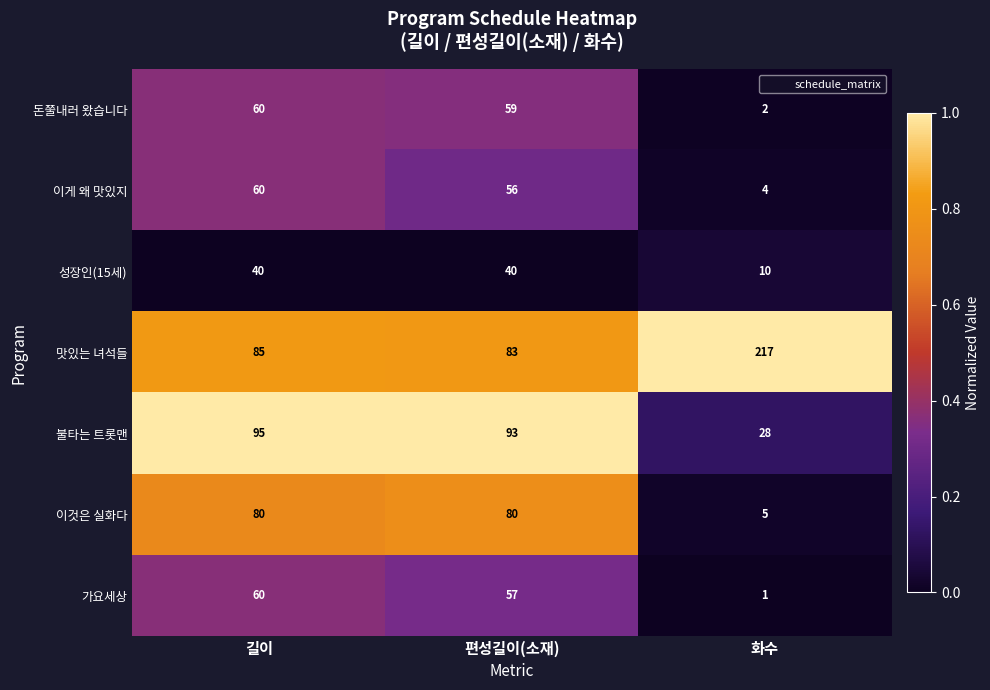

True or false: 이것은 실화다 has a value of 35 at 길이.

False